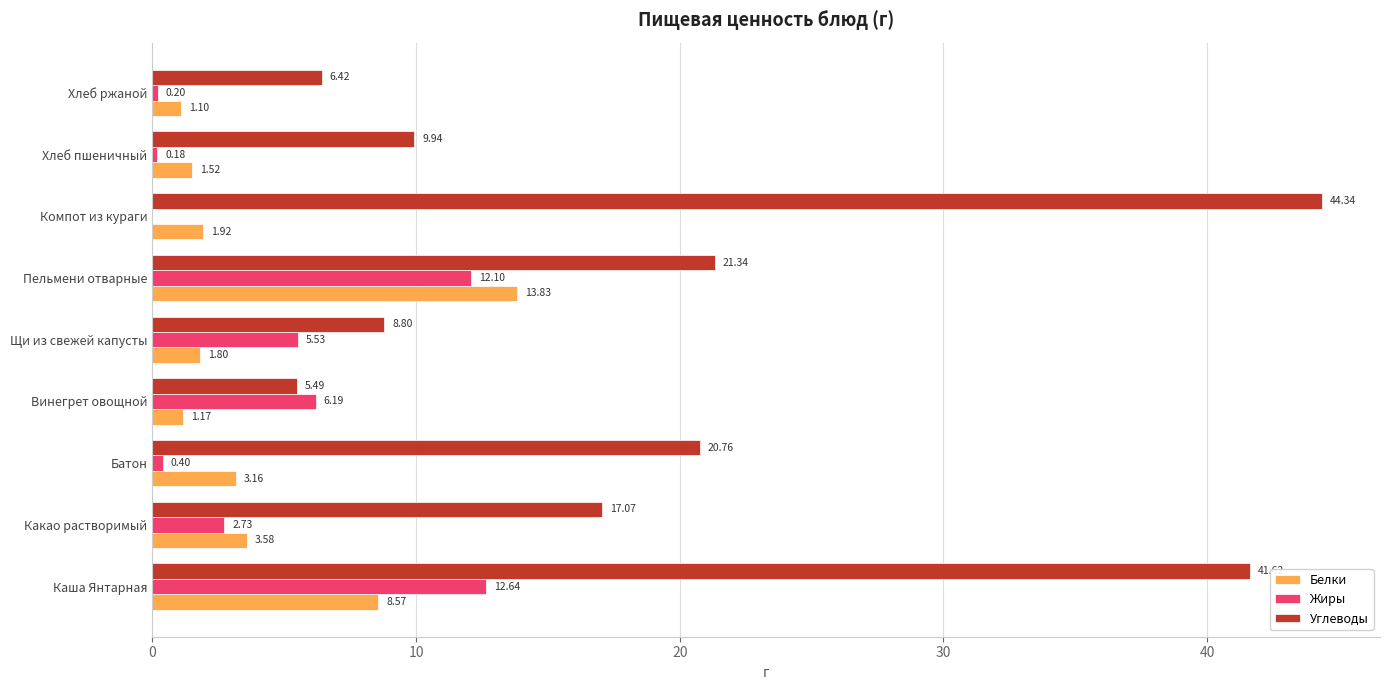

Which label corresponds to the largest value in the chart?

Компот из кураги